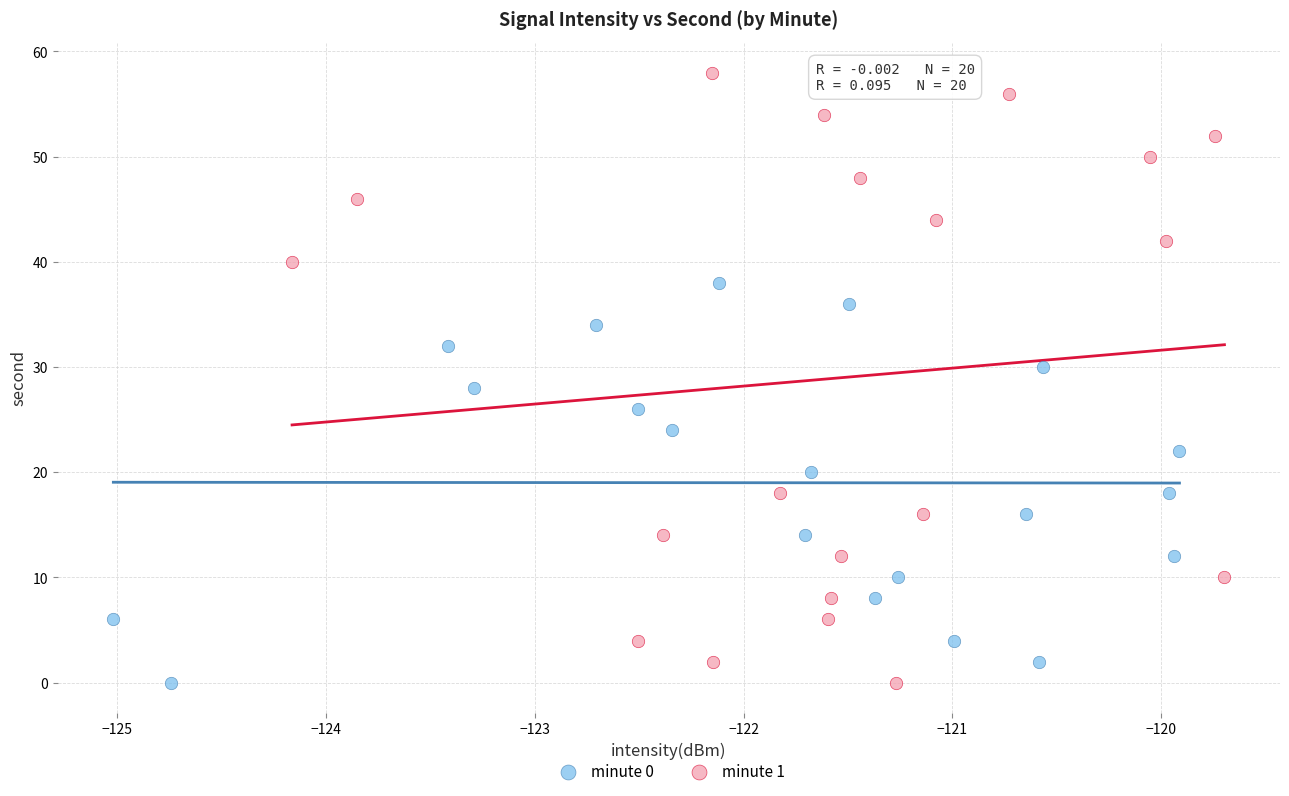

Which series reaches the maximum Y coordinate?

minute 1